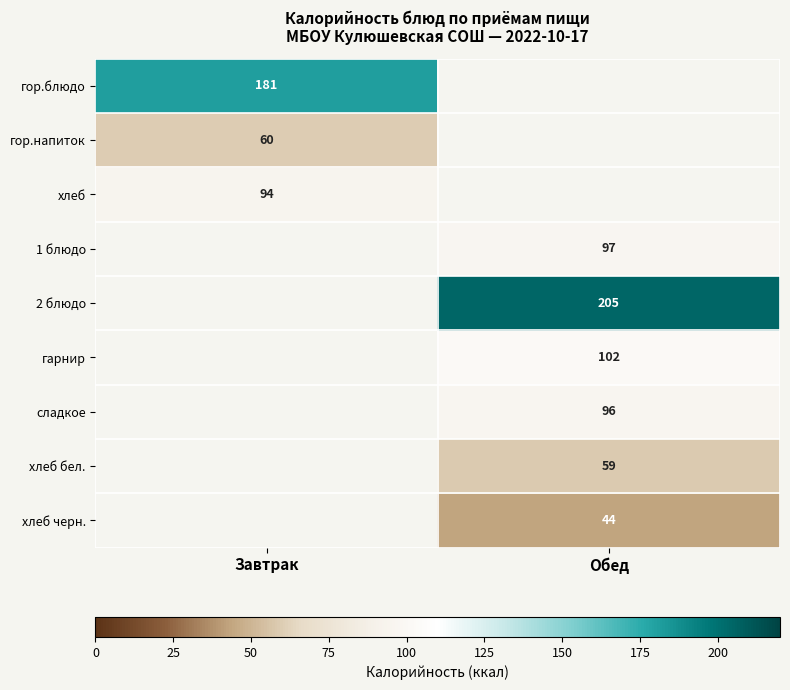

The хлеб series shows 126 at Завтрак. True or false?

False